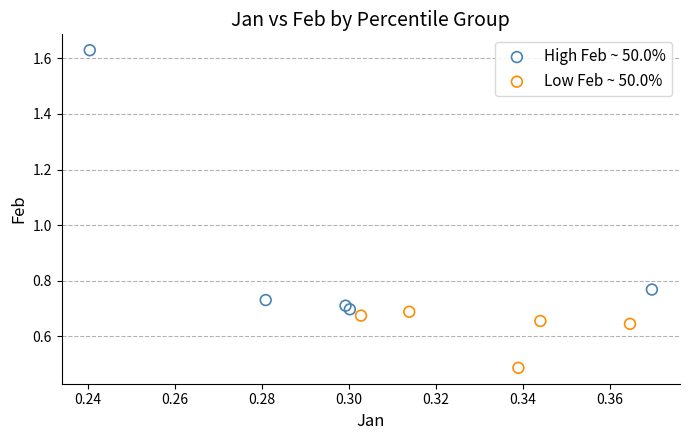

What are all the series names shown in the legend?

High Feb ~ 50.0%, Low Feb ~ 50.0%